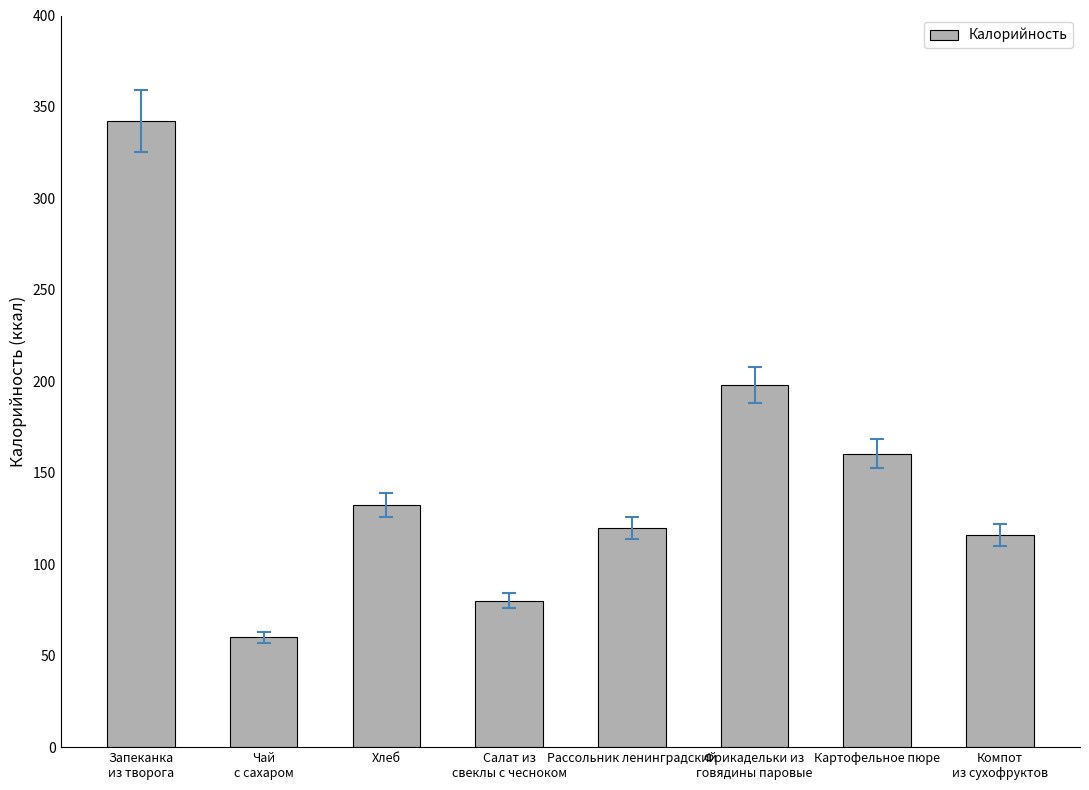

What is the value of the 5th bar from the left?

119.7